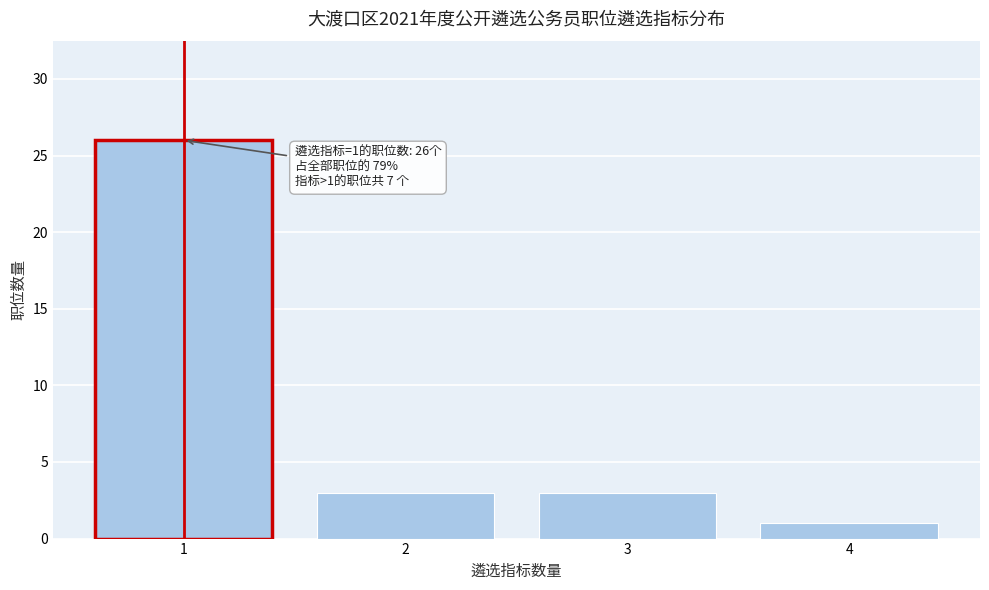

Reading left to right, extract all data points from this chart.

1=26	2=3	3=3	4=1